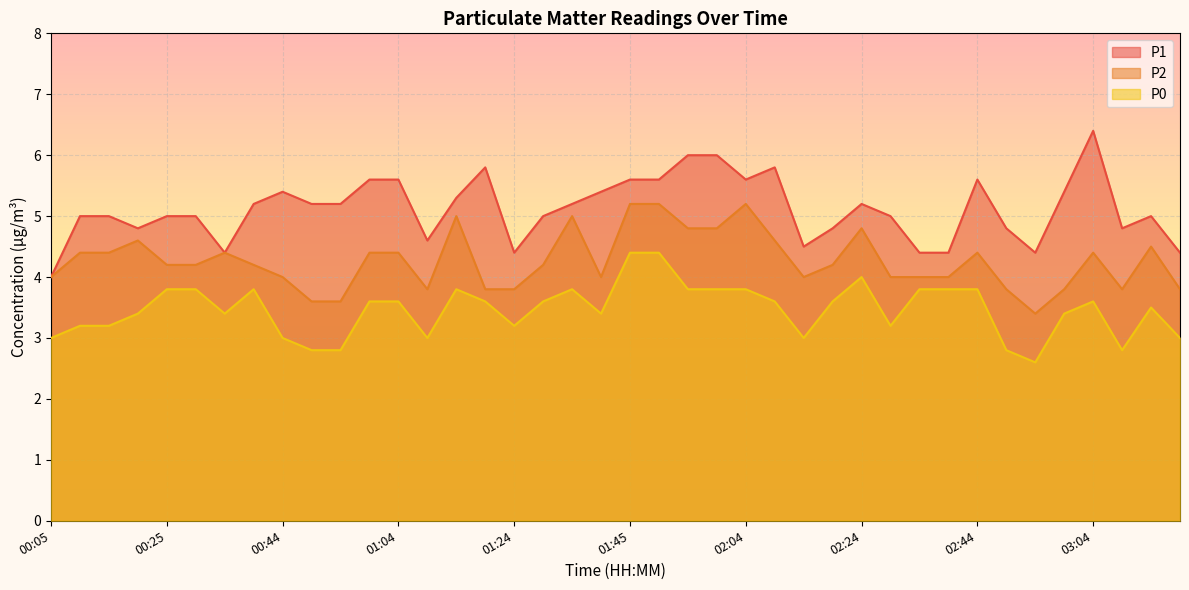

How many values in the P1 series exceed 5?

20